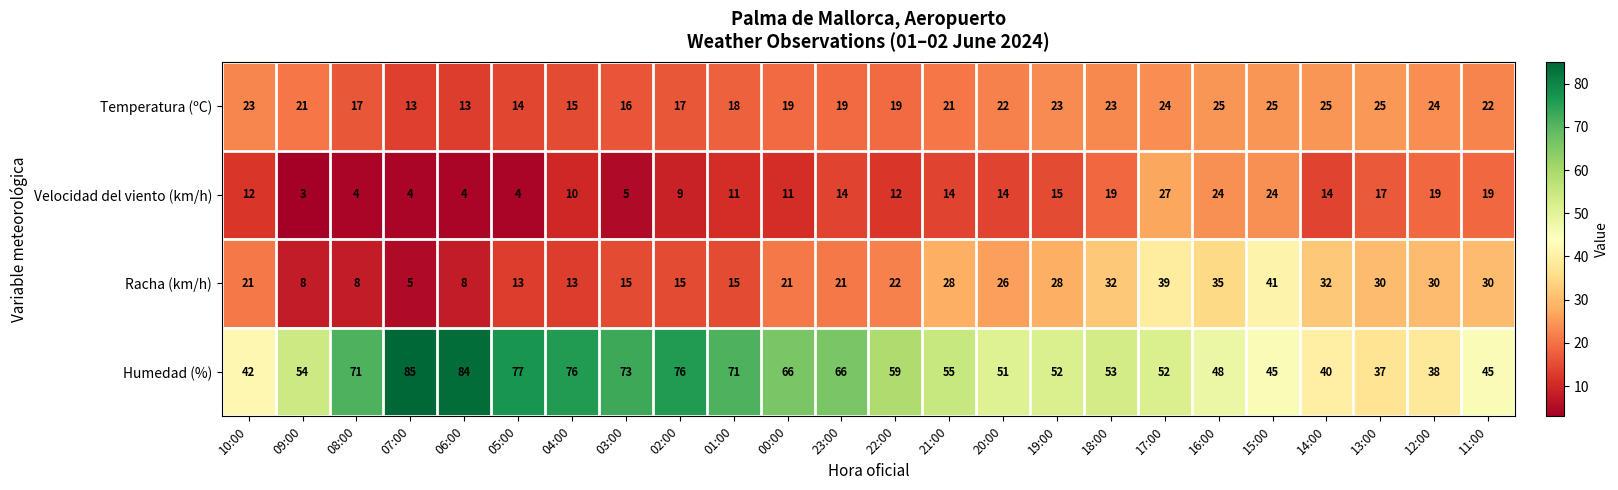

Where does the Humedad (%) series first go above 55?

08:00